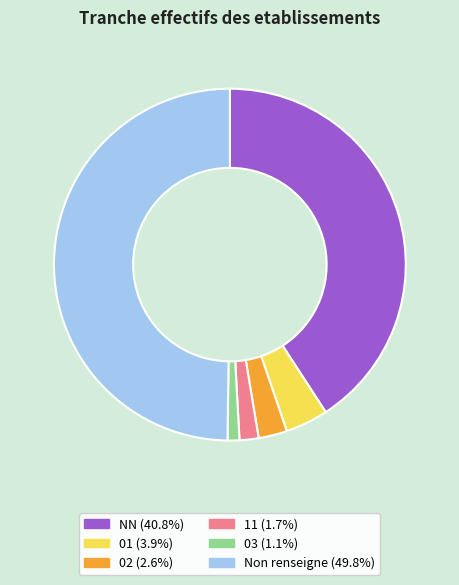

How many slices are in this pie chart?

6